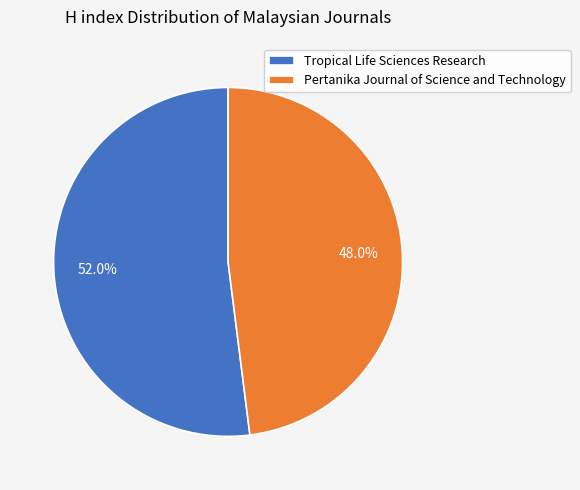

To the nearest percent, what portion does Tropical Life Sciences Research represent?

52%